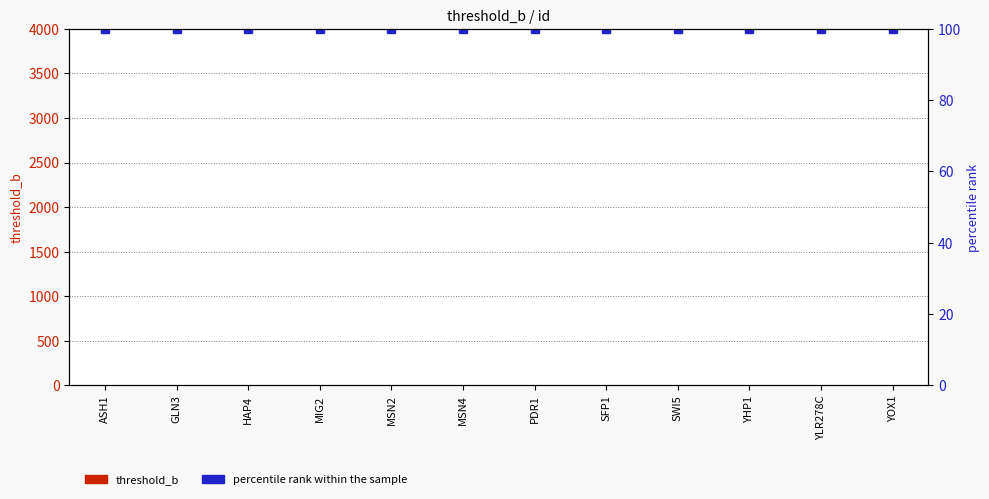

Rank the series by their average value, from lowest to highest.

threshold_b, percentile rank within the sample